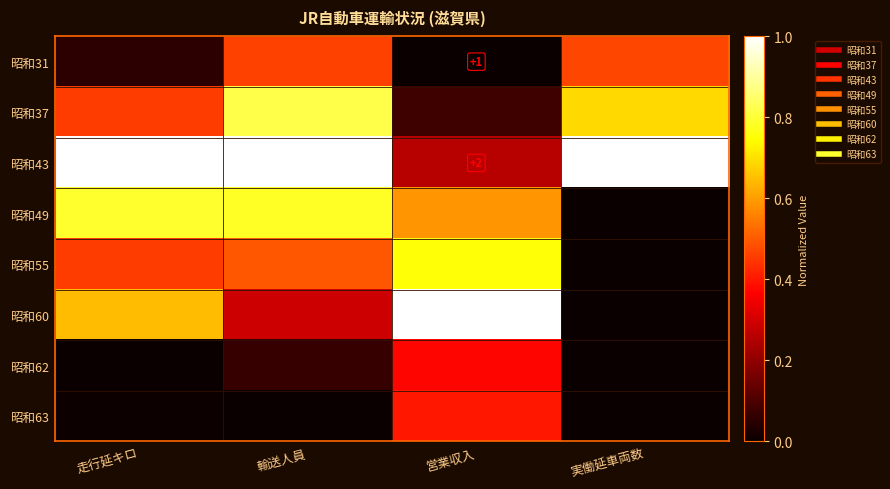

Is it true that 昭和55 equals 0.5 at 走行延キロ?

True